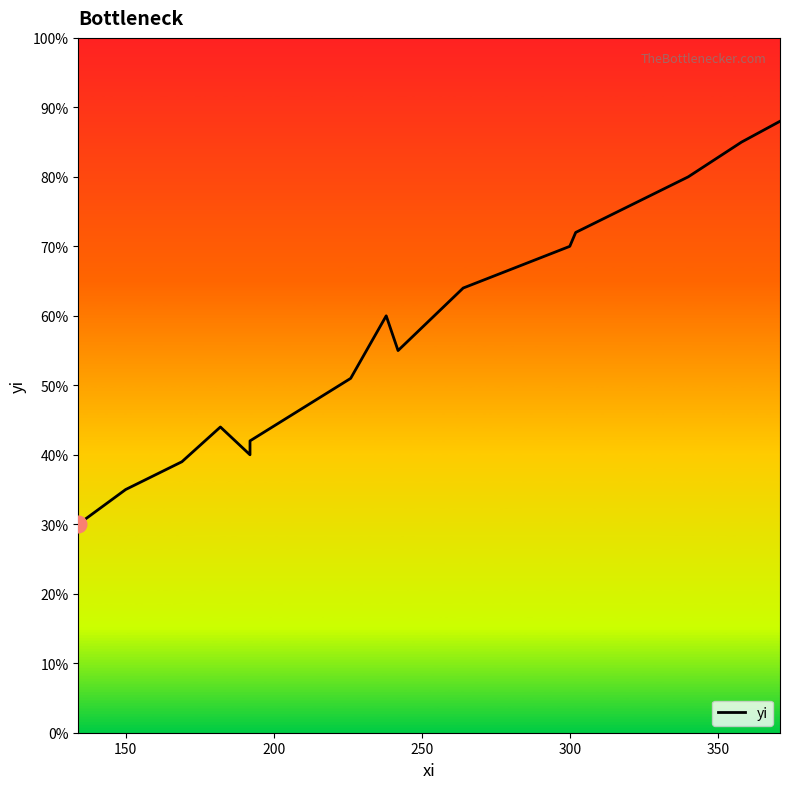

How many distinct data groups are displayed?

1